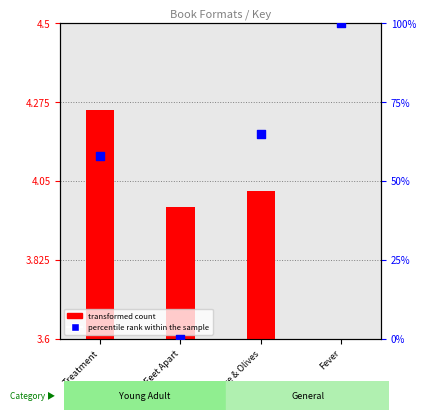

Which series contains the highest Y value?

percentile rank within the sample